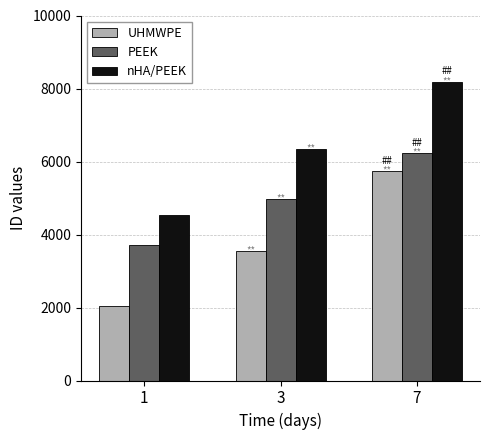

What is the sum of the UHMWPE values at 7 and 3?

9285